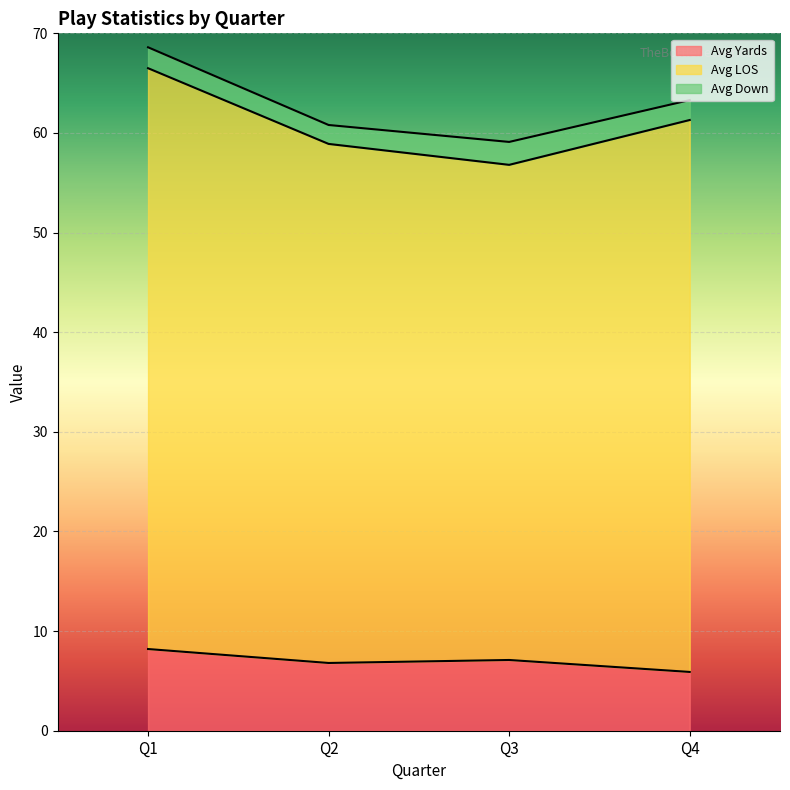

What are all the series names shown in the legend?

Avg Yards, Avg LOS, Avg Down